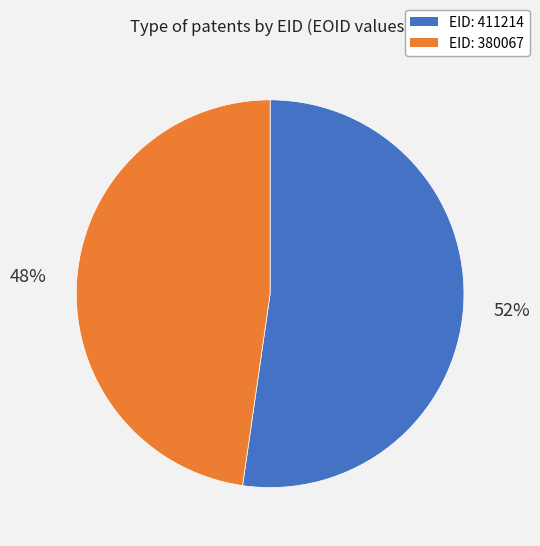

How many slices are in this pie chart?

2